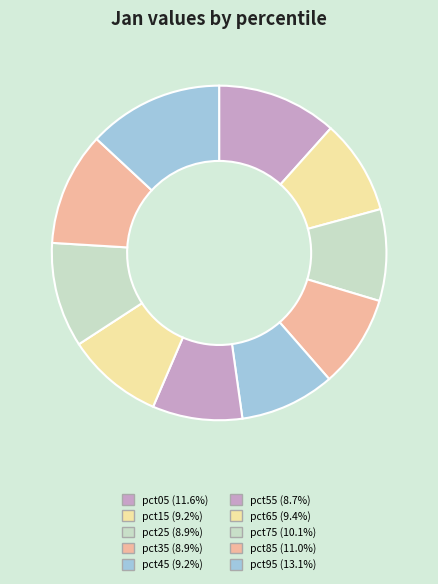

How many segments does this pie chart have?

10